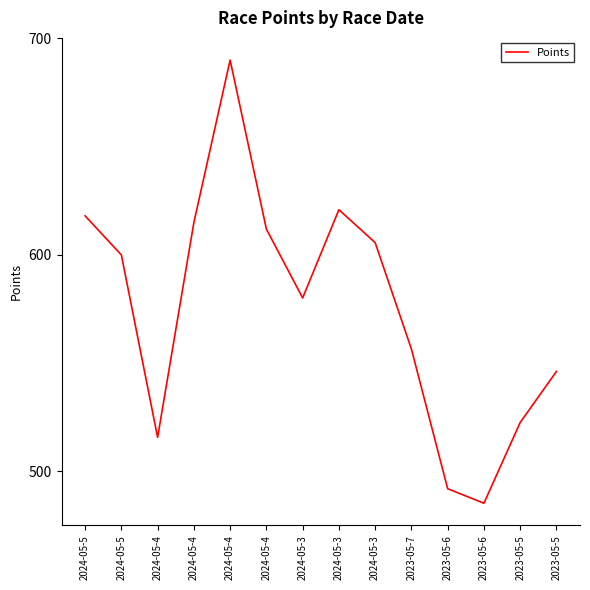

Reading left to right, what are all the values shown in this chart?

2024-05-5=618.0	2024-05-5=599.9	2024-05-4=515.6	2024-05-4=614.9	2024-05-4=690.0	2024-05-4=611.9	2024-05-3=580.1	2024-05-3=620.8	2024-05-3=605.6	2023-05-7=556.5	2023-05-6=491.9	2023-05-6=485.2	2023-05-5=522.5	2023-05-5=546.1